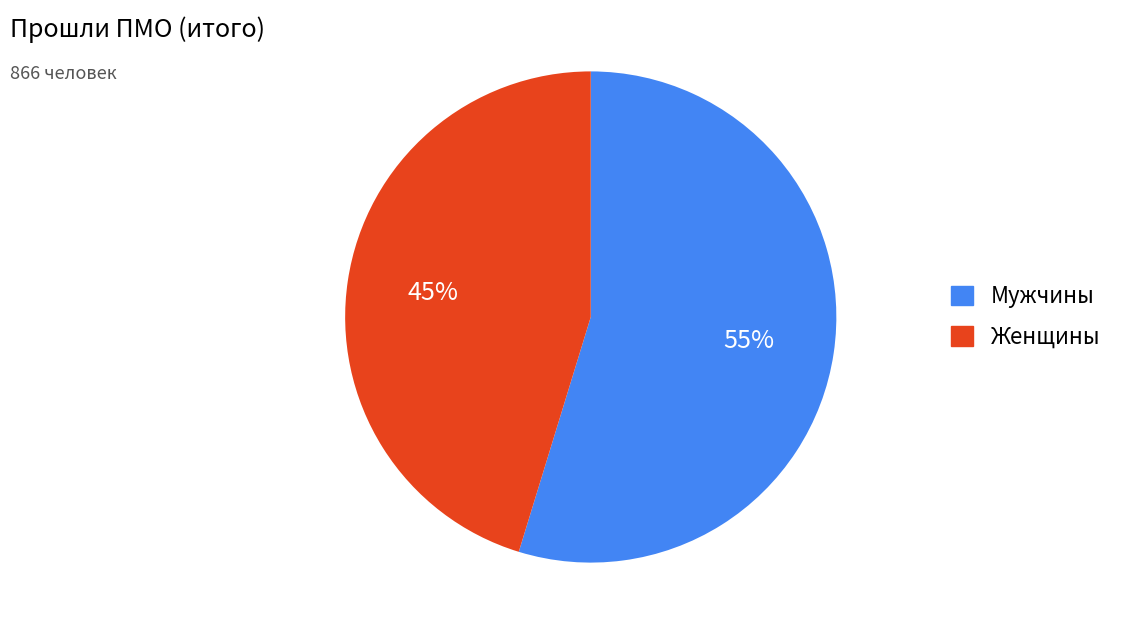

To the nearest percent, what is the combined percentage of Женщины and Мужчины?

100%